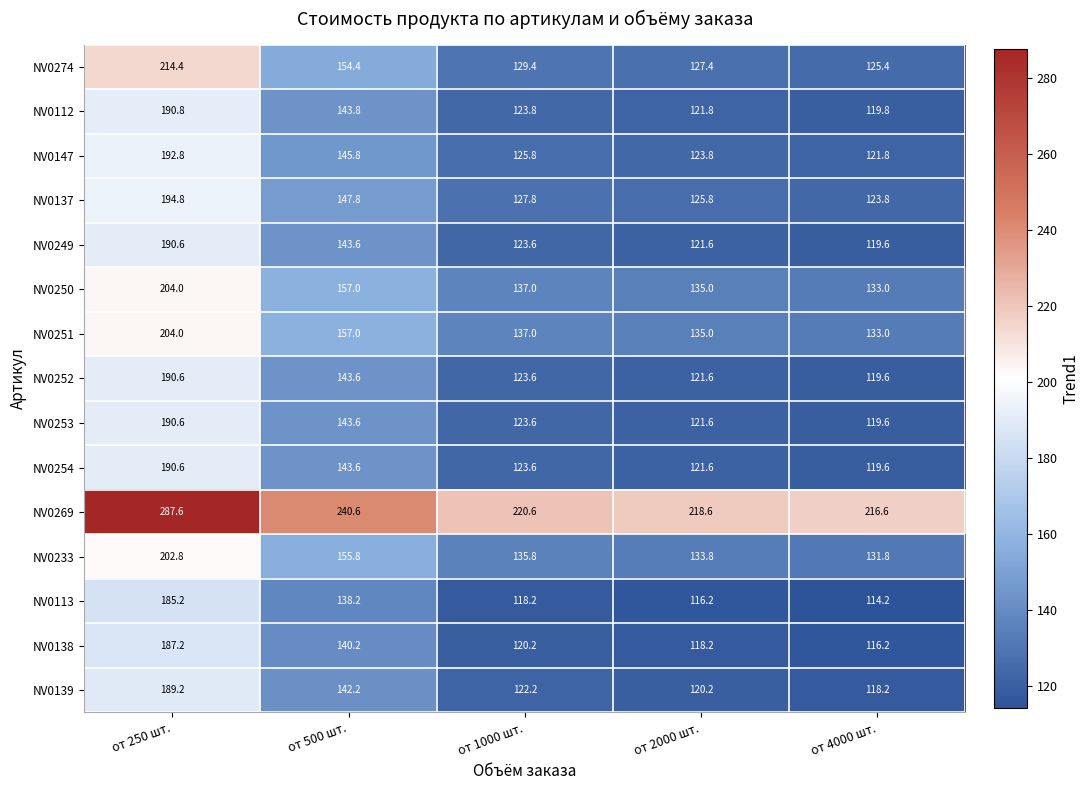

At which label is NV0139 closest to 153?

от 500 шт.